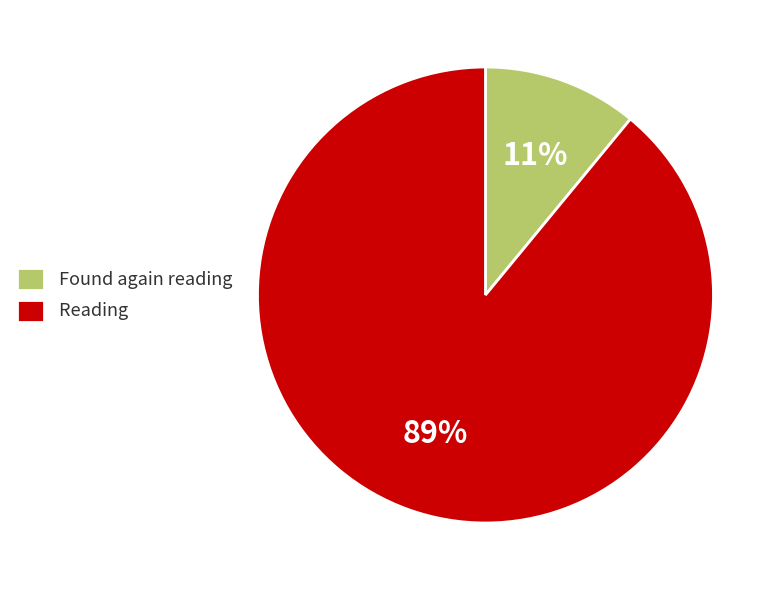

How many slices are in this pie chart?

2